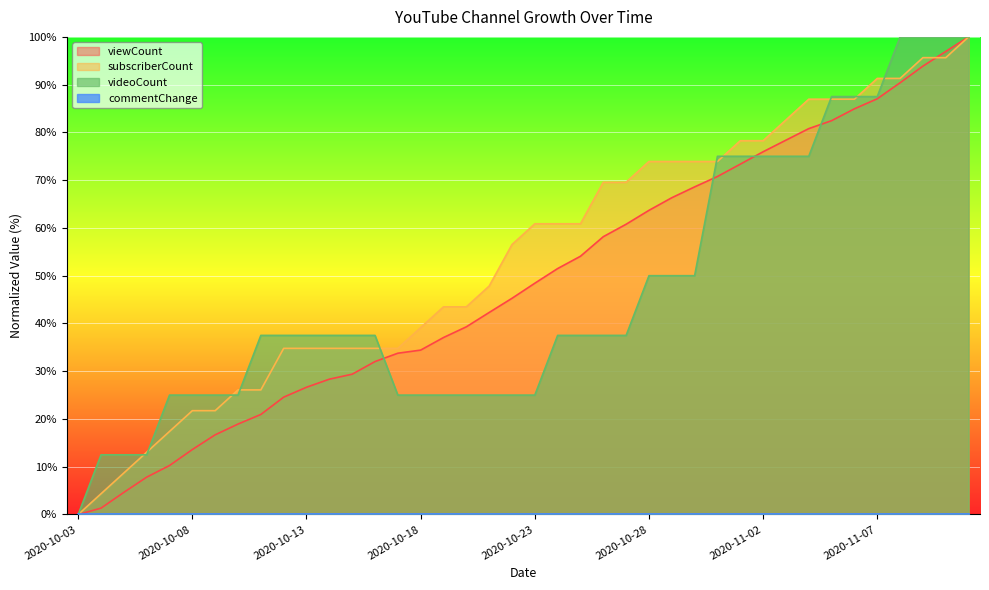

Which series ends up on top after the final intersection of subscriberCount and viewCount?

viewCount